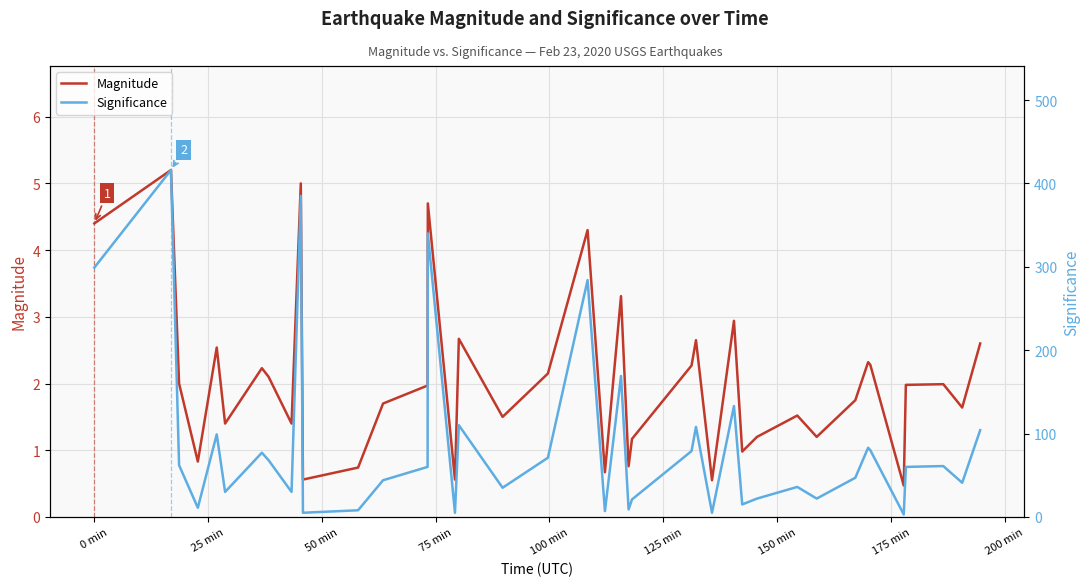

What is the maximum value for Magnitude?

5.2